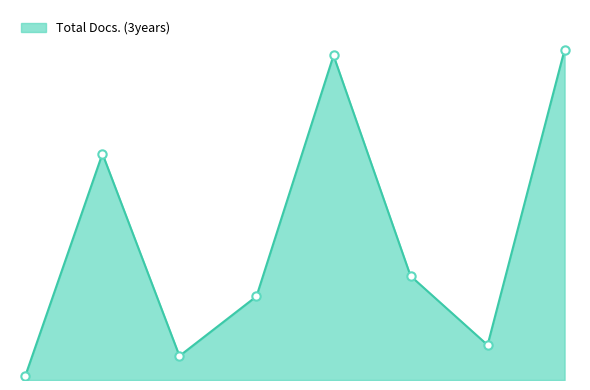

Does the chart have visible grid lines?

No